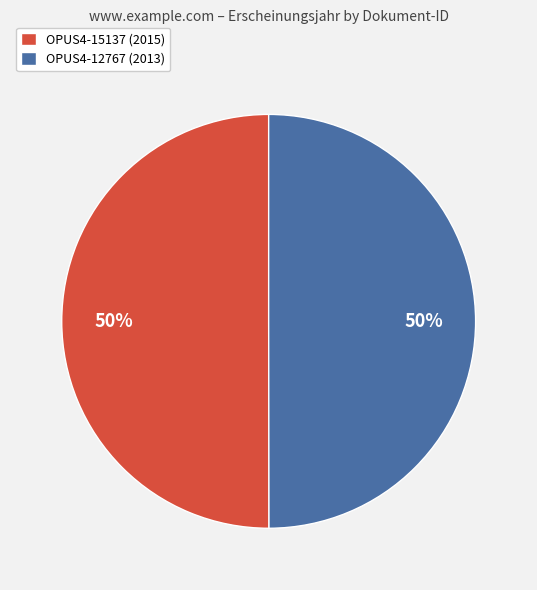

What is the ratio of the value at OPUS4-15137 (2015) to the value at OPUS4-12767 (2013)?

1.0